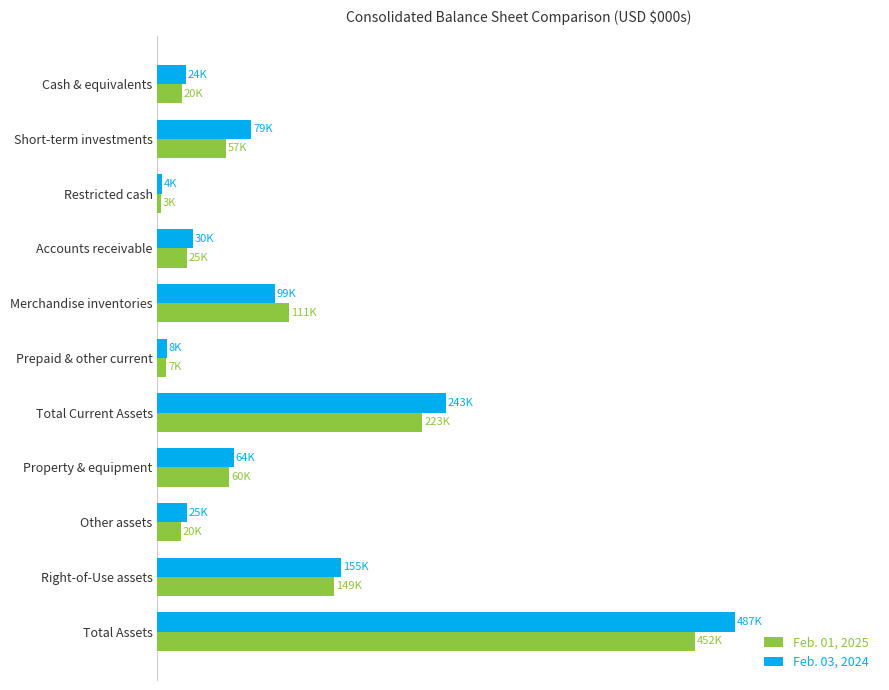

At how many categories does at least one series exceed 28390?

7